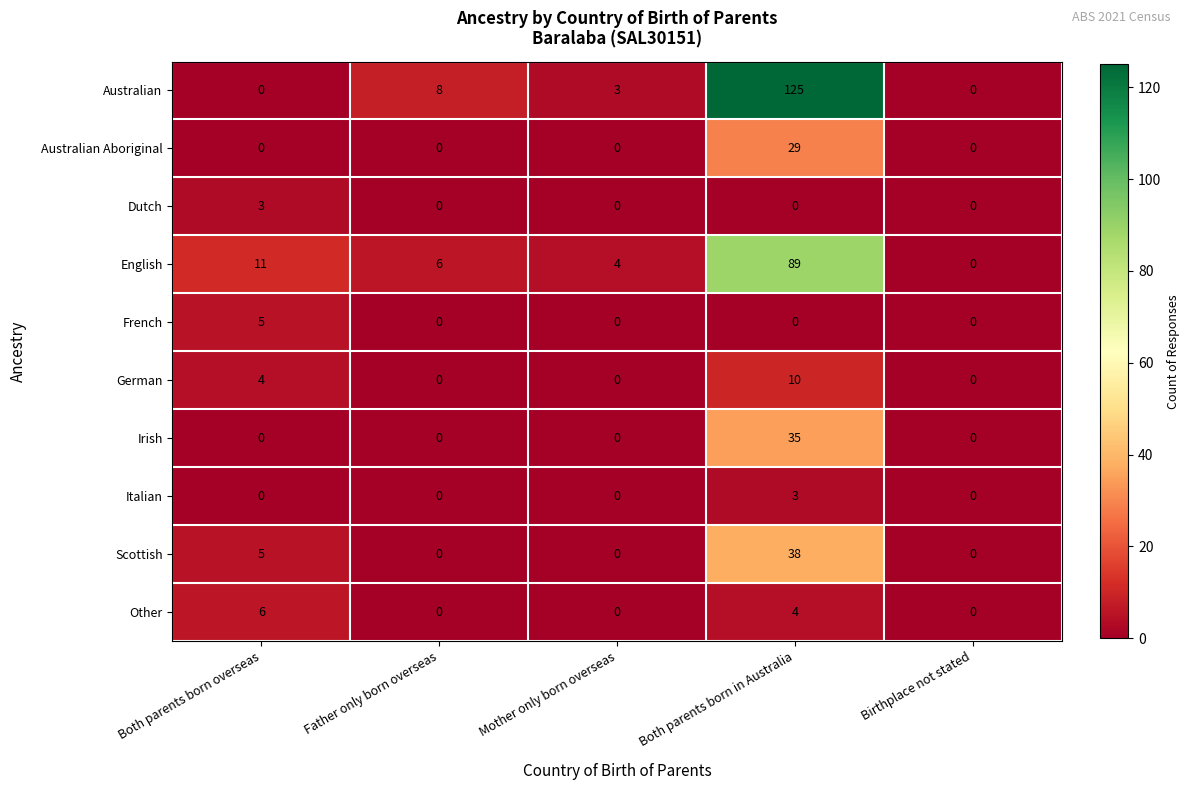

What is the highest value of the Scottish series?

38